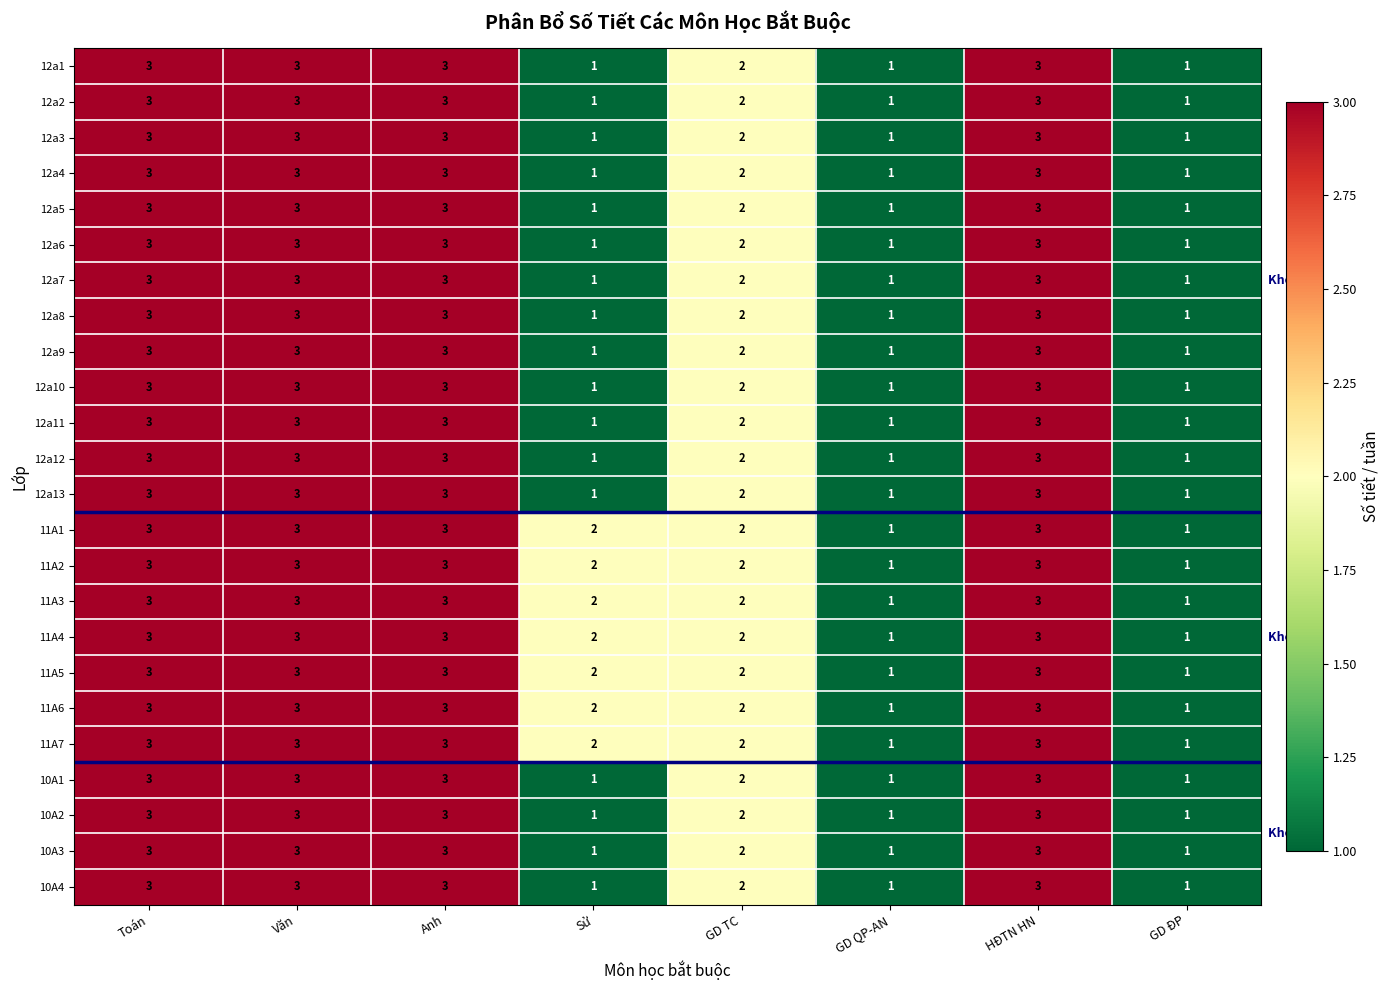

What is the sum of all 12a6 values?

17